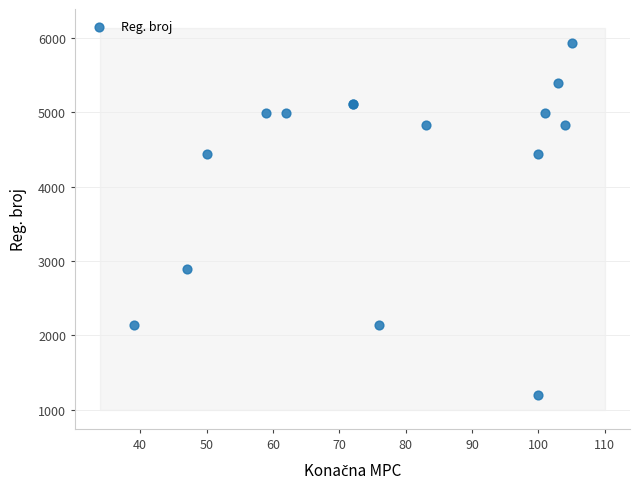

What Y value in the scatter plot is closest to 3566?

2890